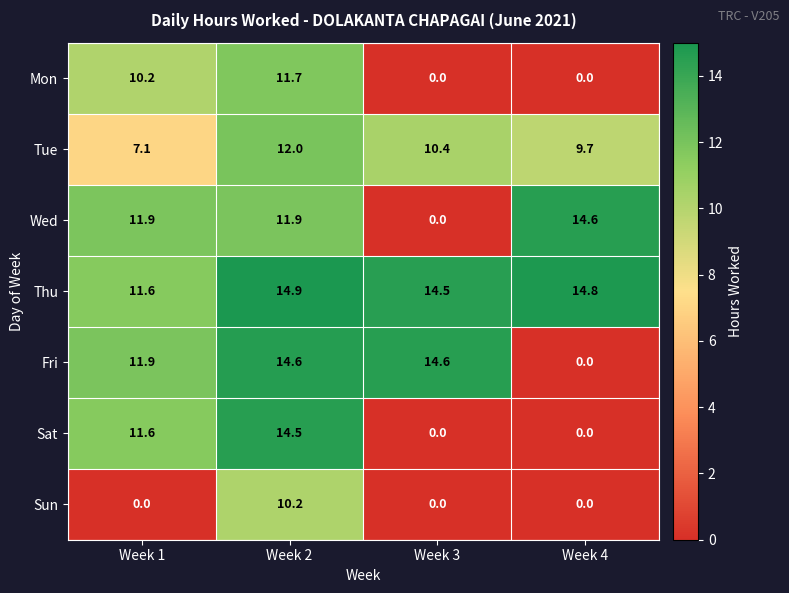

What is the sum of the Sat values at Week 4 and Week 1?

11.6